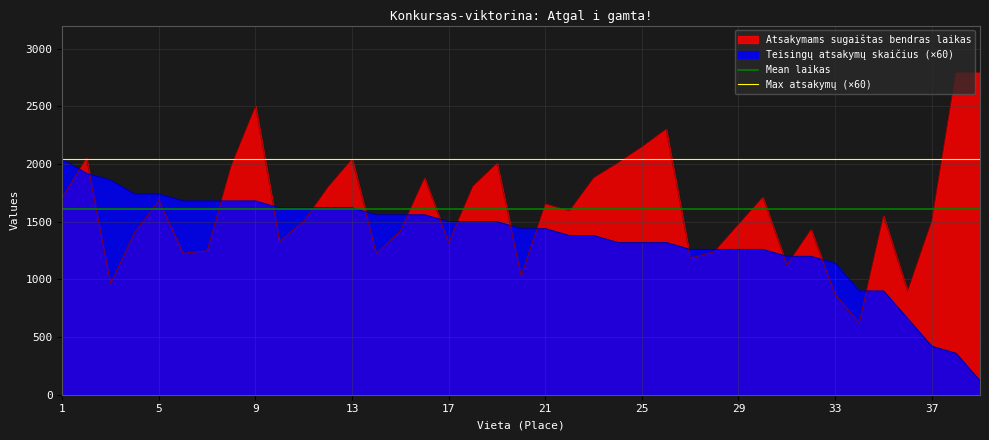

Is the value of Atsakymams sugaištas bendras laikas at 37 greater than the value of Teisingų atsakymų skaičius (×60) at 5?

No